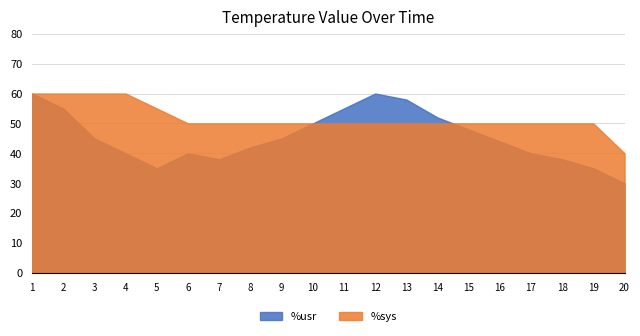

List the series in order of their overall mean, lowest first.

%usr, %sys